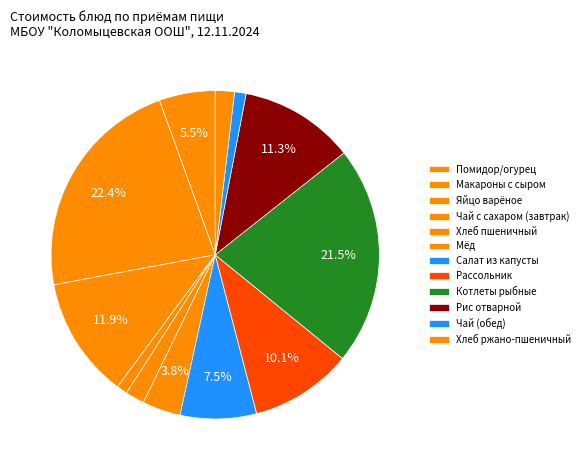

How many segments does this pie chart have?

12